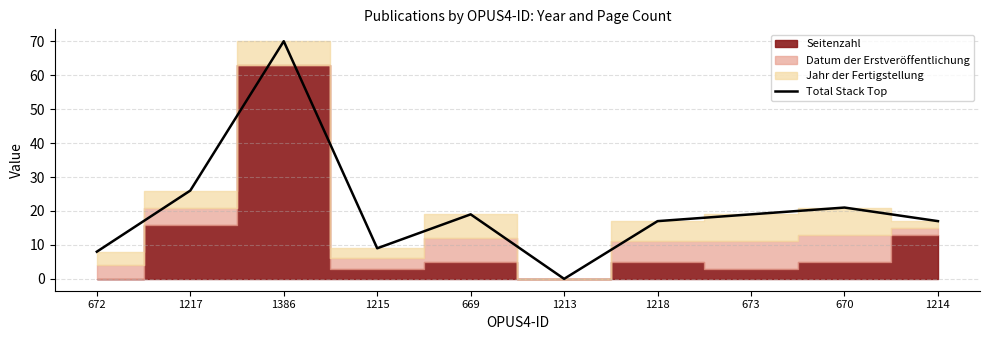

Reading left to right, what are all the values shown in this chart?

672=8	1217=26	1386=70	1215=9	669=19	1213=0	1218=17	673=19	670=21	1214=17